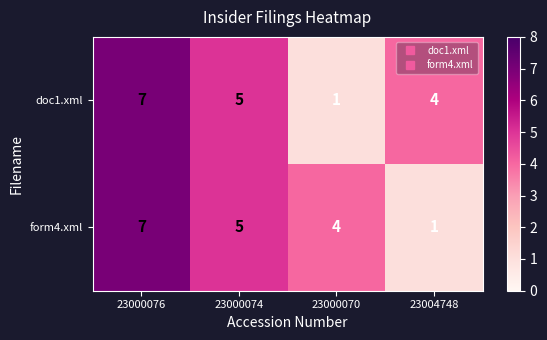

Rank the categories by doc1.xml value from highest to lowest.

23000076, 23000074, 23004748, 23000070